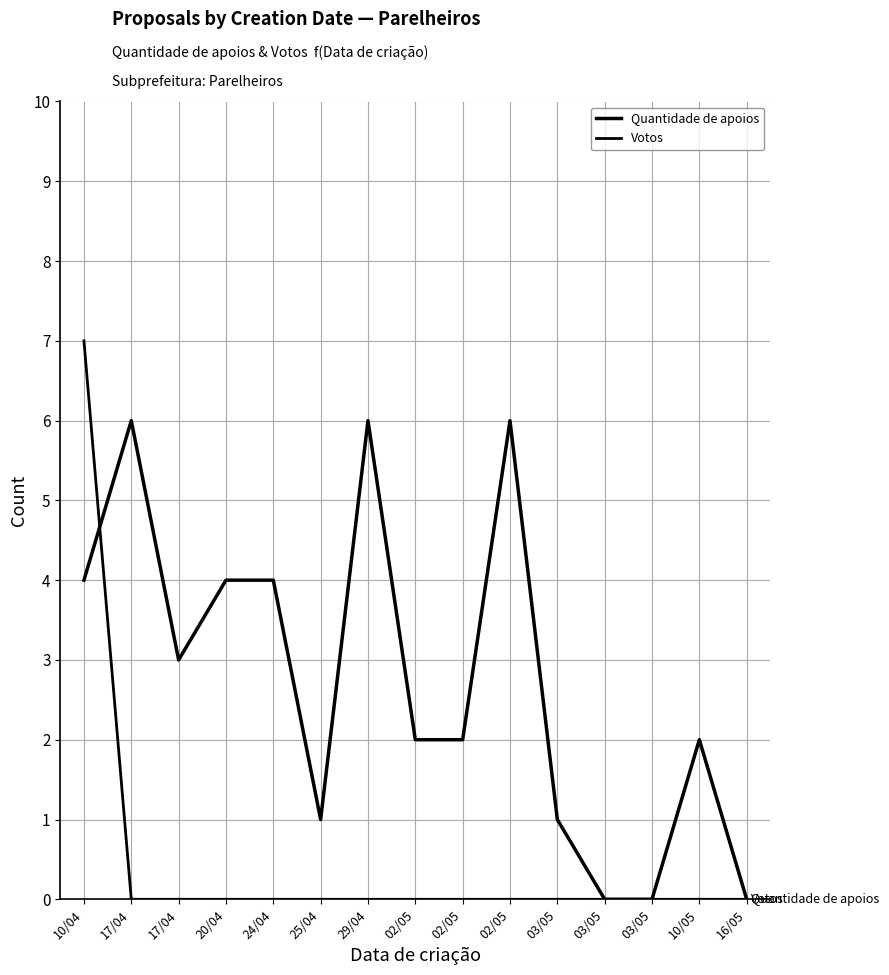

Does the chart display data point markers on the line(s)?

No